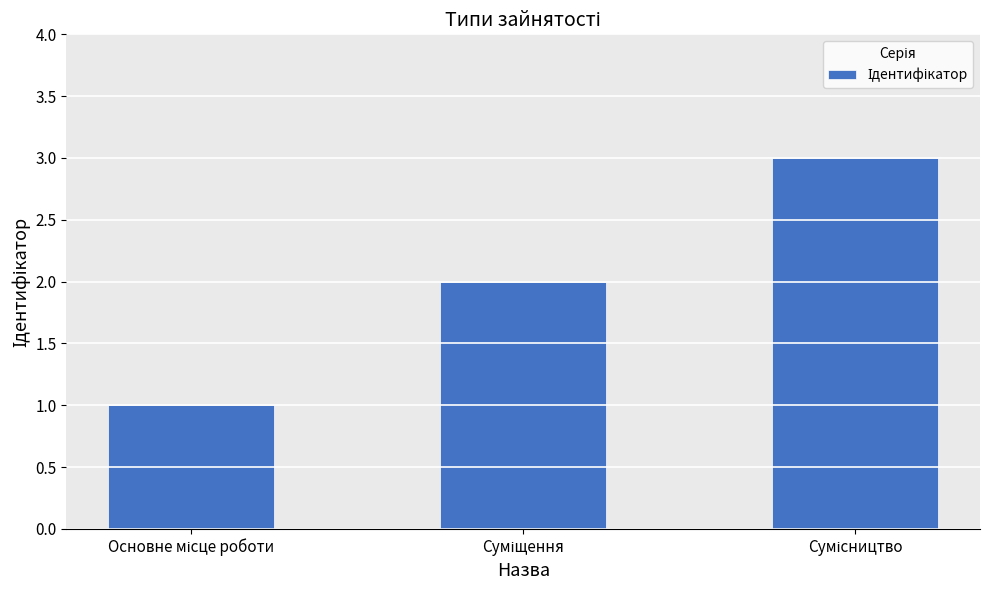

What is the greatest value displayed?

3